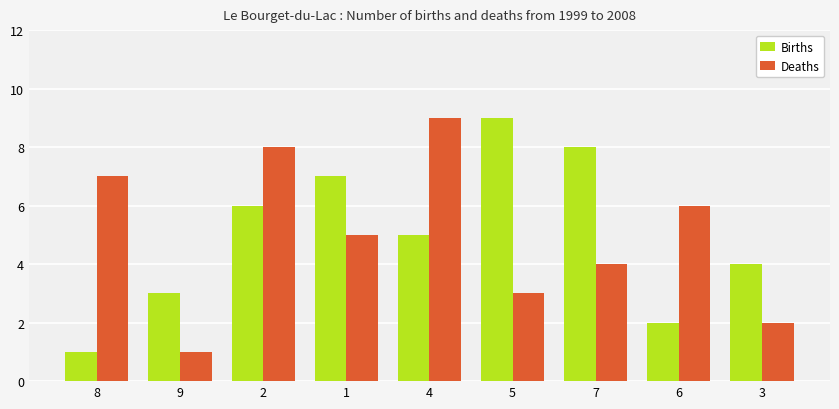

What is the greatest value displayed?

9